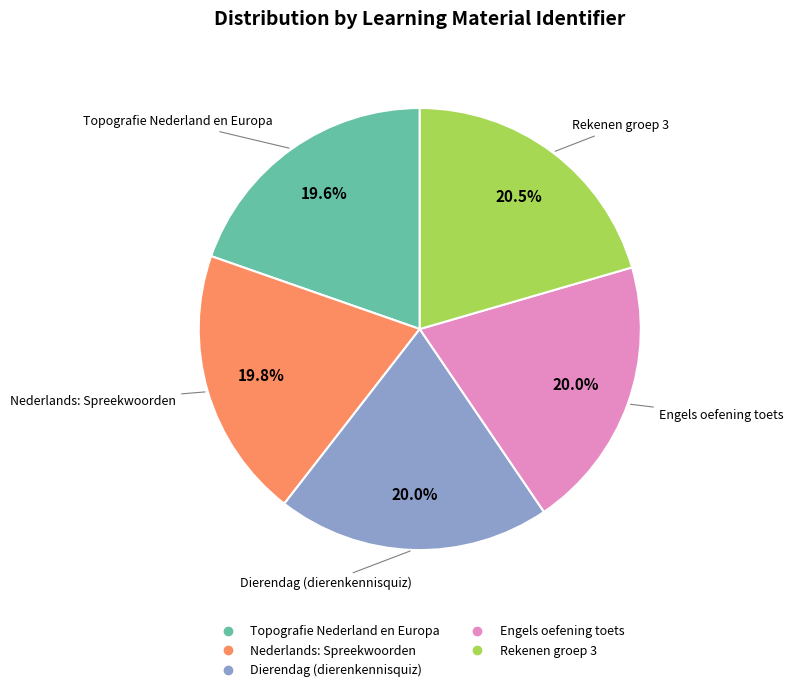

What percentage do Dierendag (dierenkennisquiz) and Nederlands: Spreekwoorden together represent?

39.8%